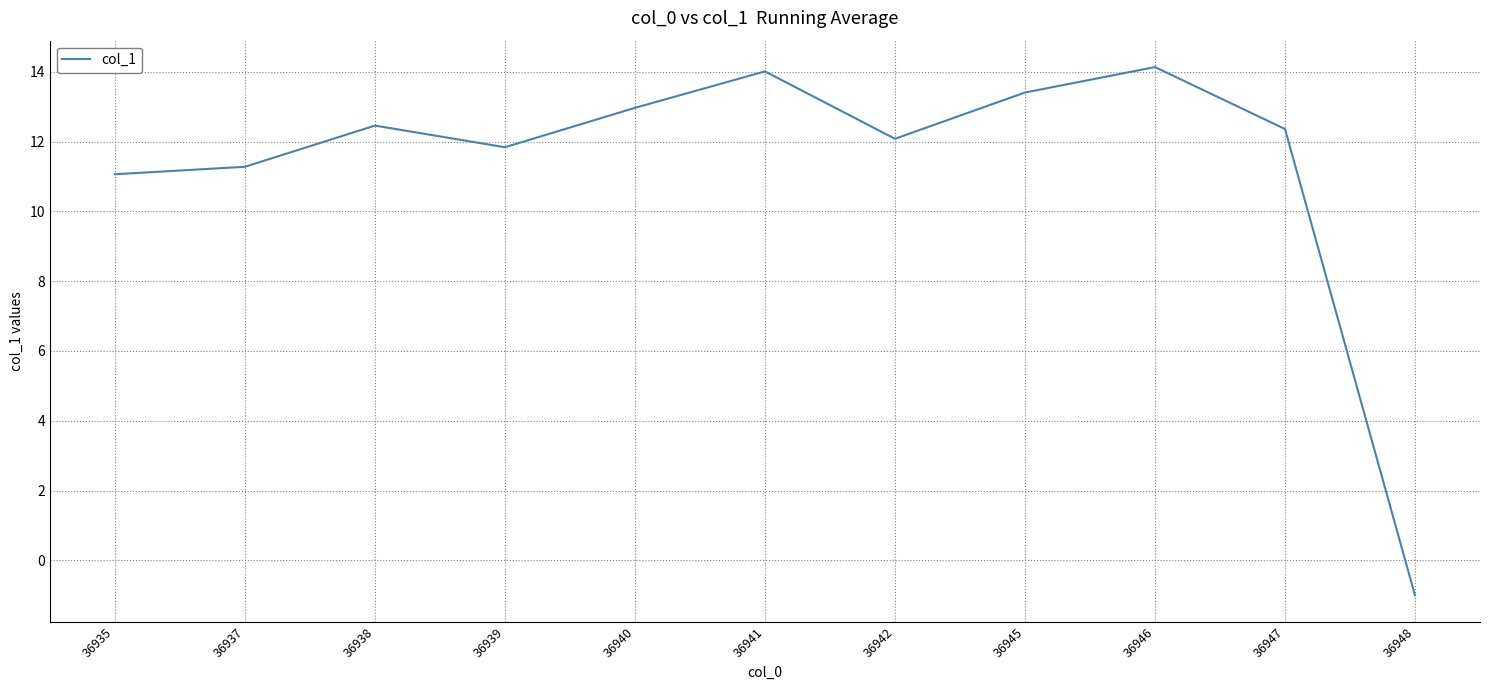

How many values are above zero?

10